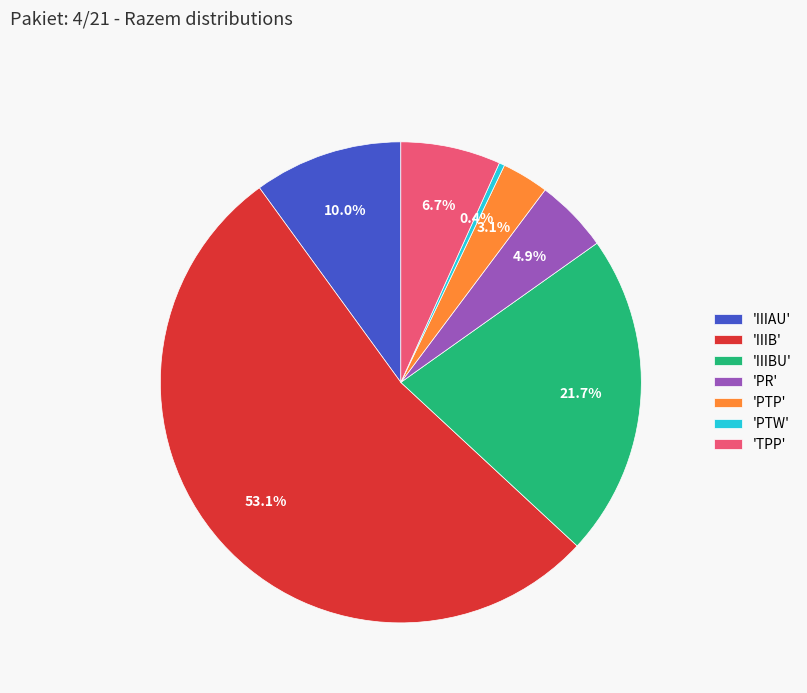

Which has a higher value, 'IIIBU' or 'PTP'?

'IIIBU'